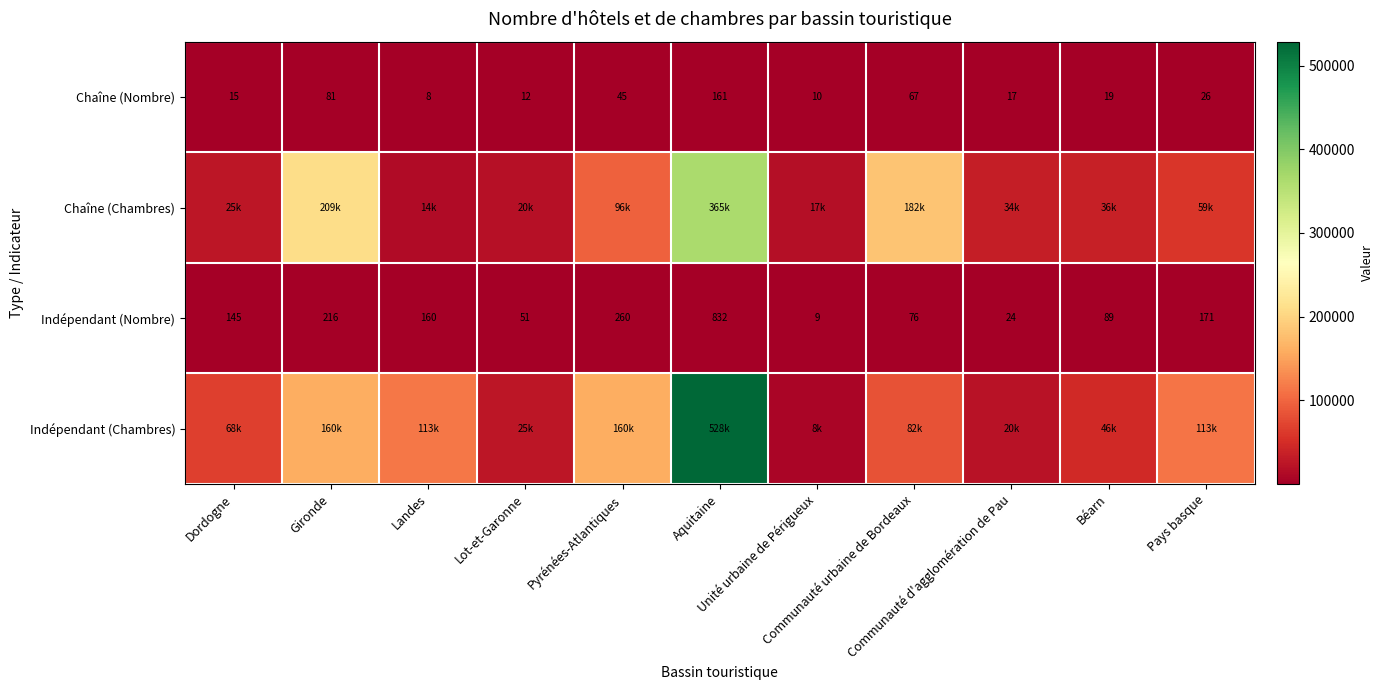

What is the highest value of the Indépendant (Nombre) series?

832